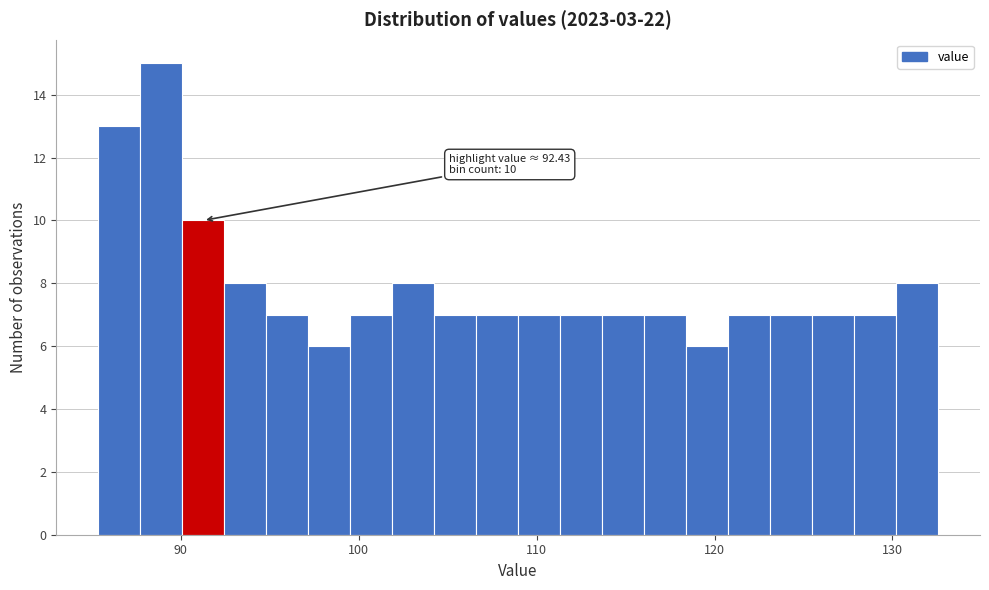

Read against the x-axis, roughly where is the centre of the tallest bar?

89